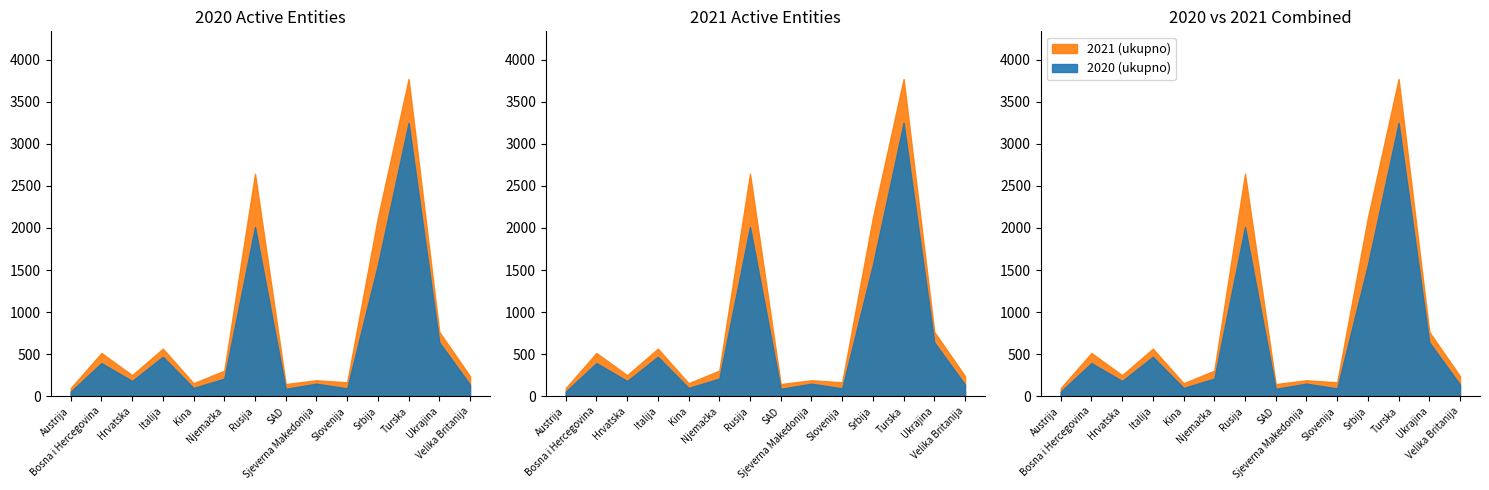

Is the value of 2020 (ukupno) at Ukrajina greater than the value of 2021 (ukupno) at Srbija?

No